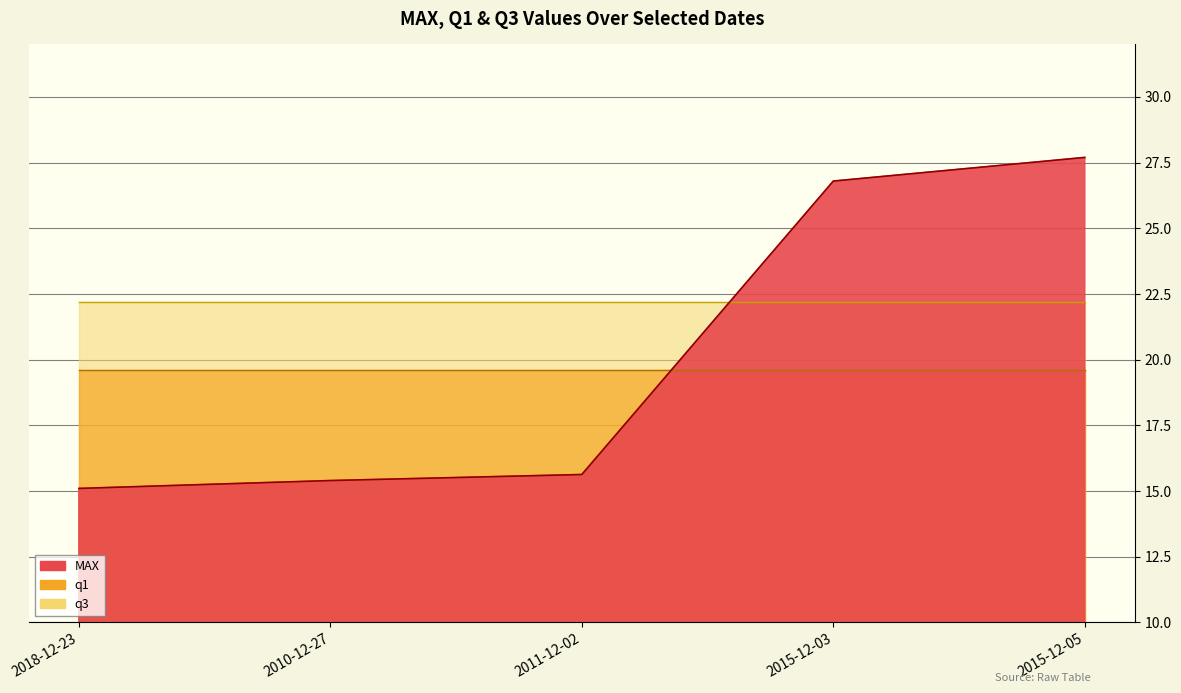

Which series has the largest total across all categories?

q3